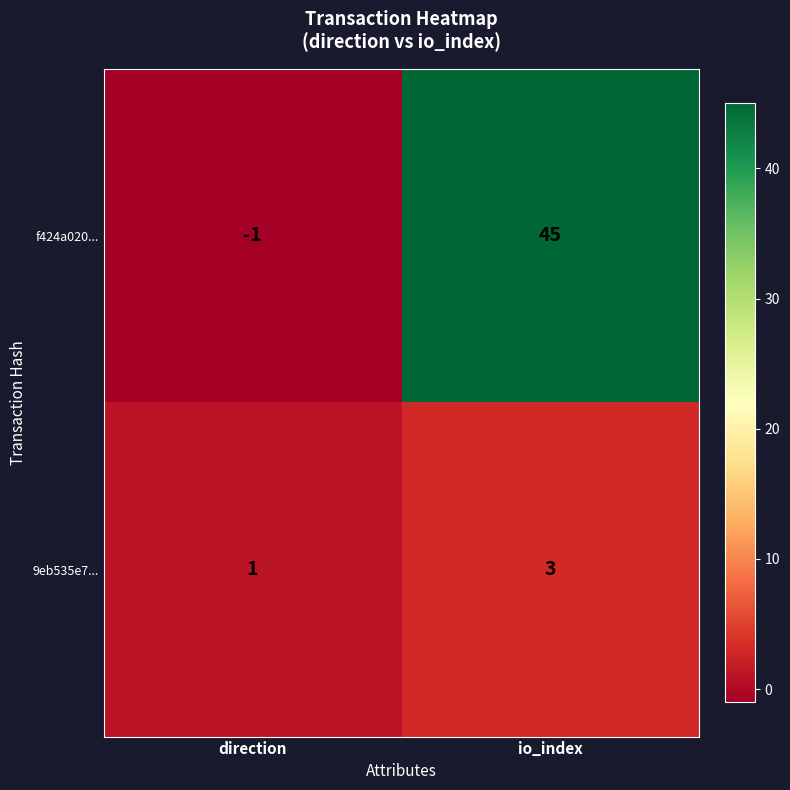

What is the sum of the 9eb535e7... values at direction and io_index?

4